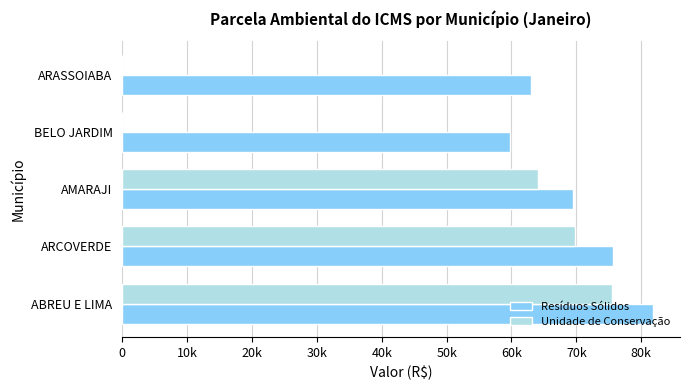

What are all the series names shown in the legend?

Resíduos Sólidos, Unidade de Conservação